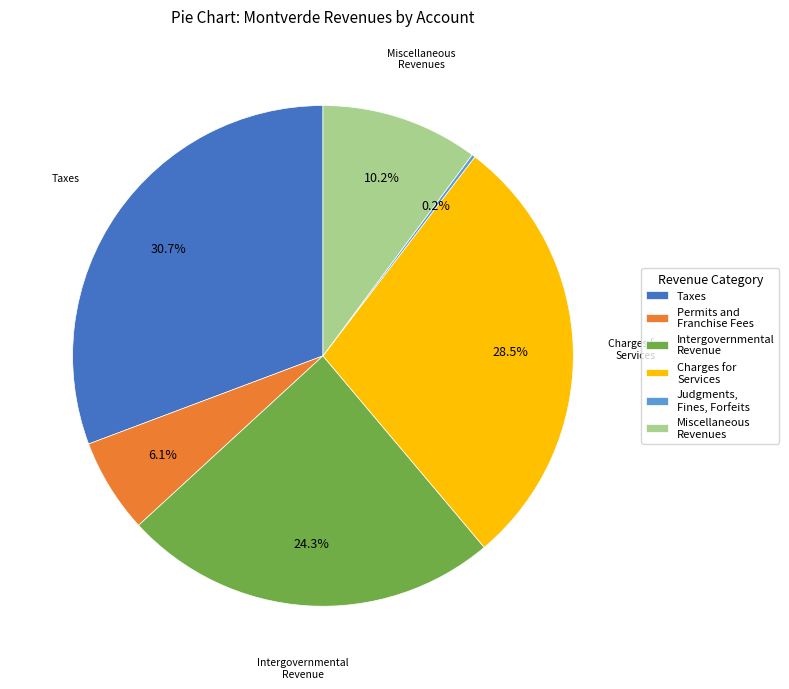

To the nearest percent, what is the average slice percentage?

17%